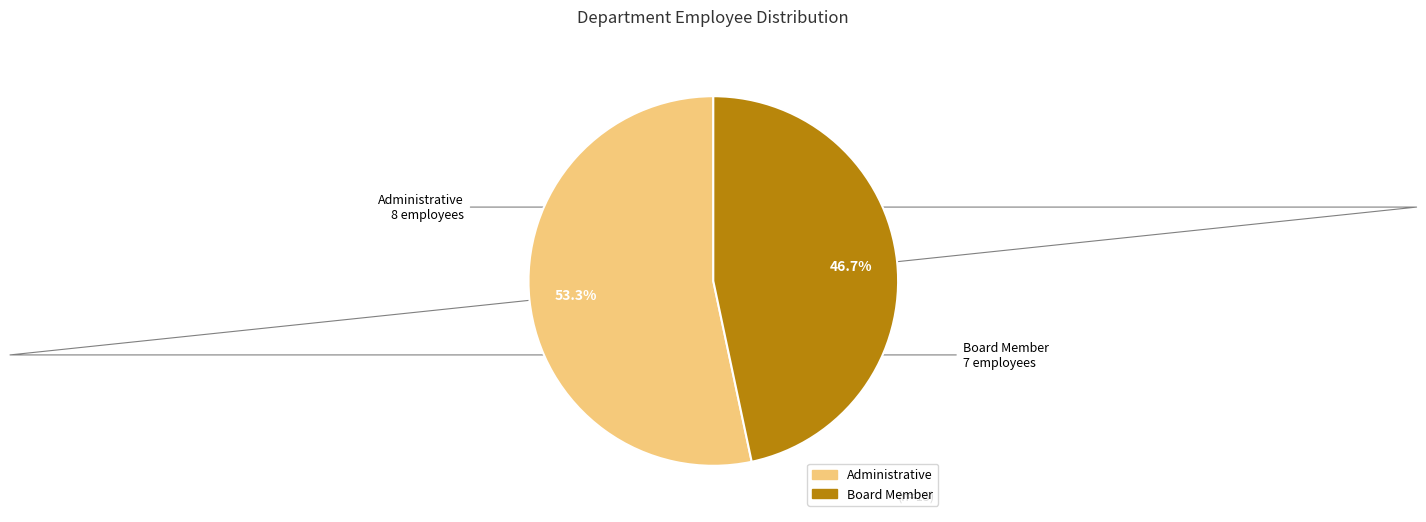

Does Board Member account for over 50% of the chart?

No